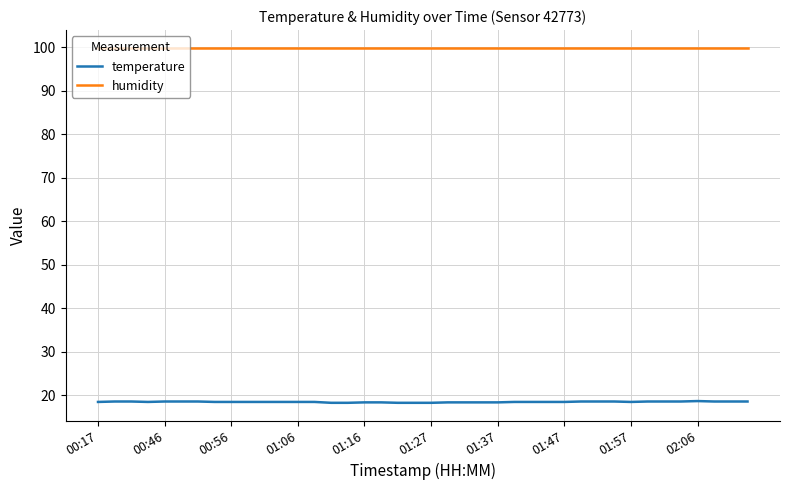

Which series has the widest spread of values?

temperature